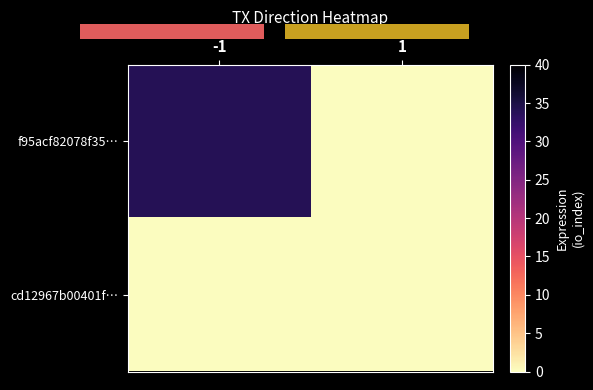

Which series has the largest total across all categories?

f95acf82078f35…